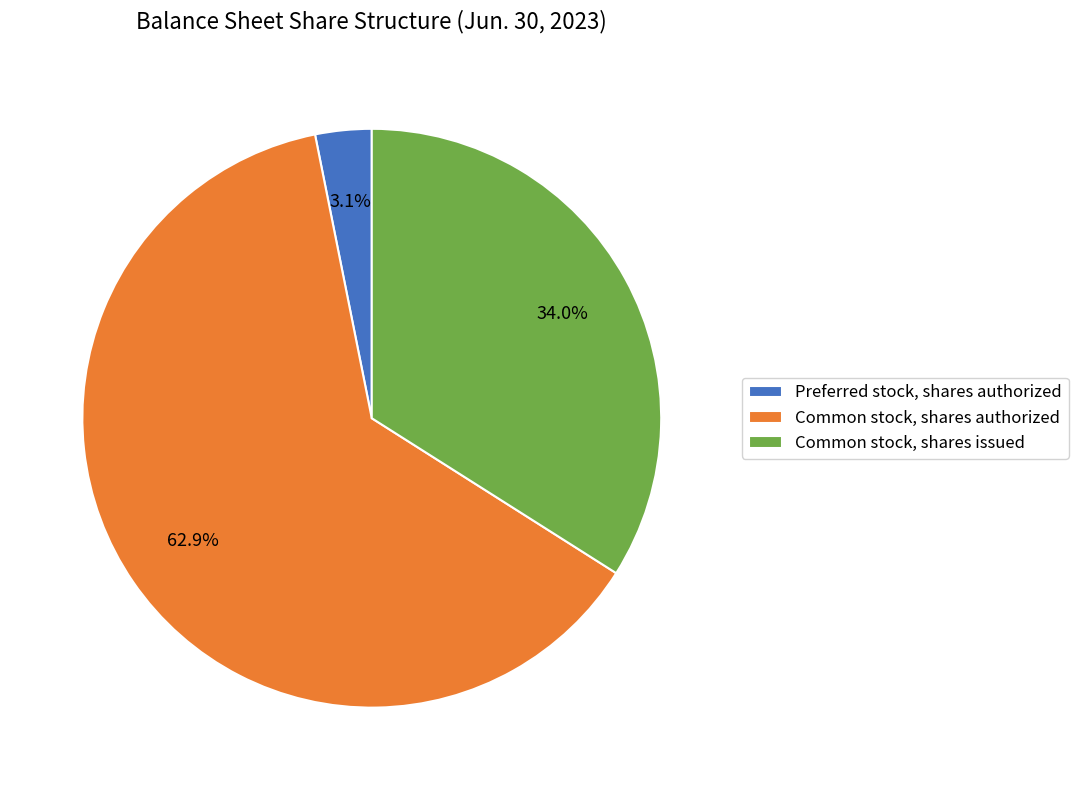

What percentage is the Common stock, shares issued slice, to the nearest percent?

34%